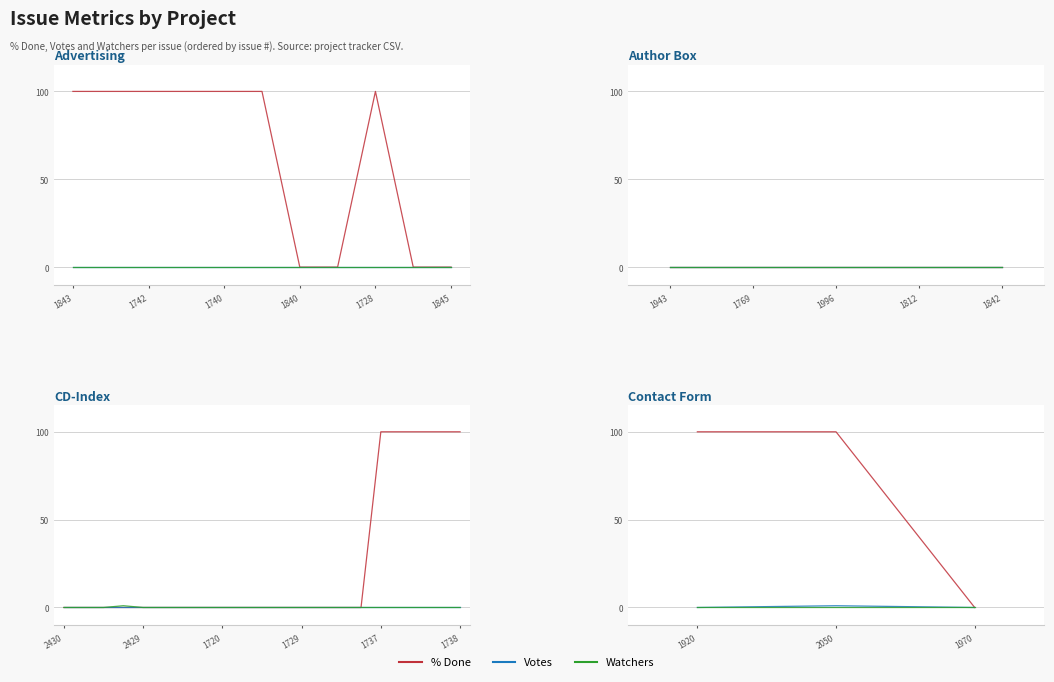

How many lines are shown in the chart?

3